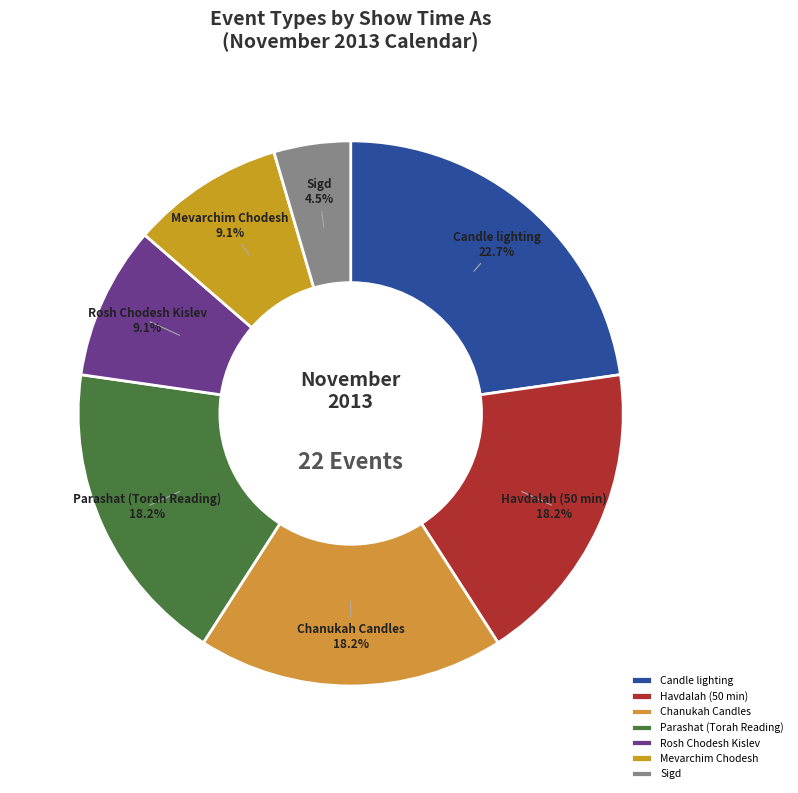

What is the smallest slice in the pie chart?

Sigd